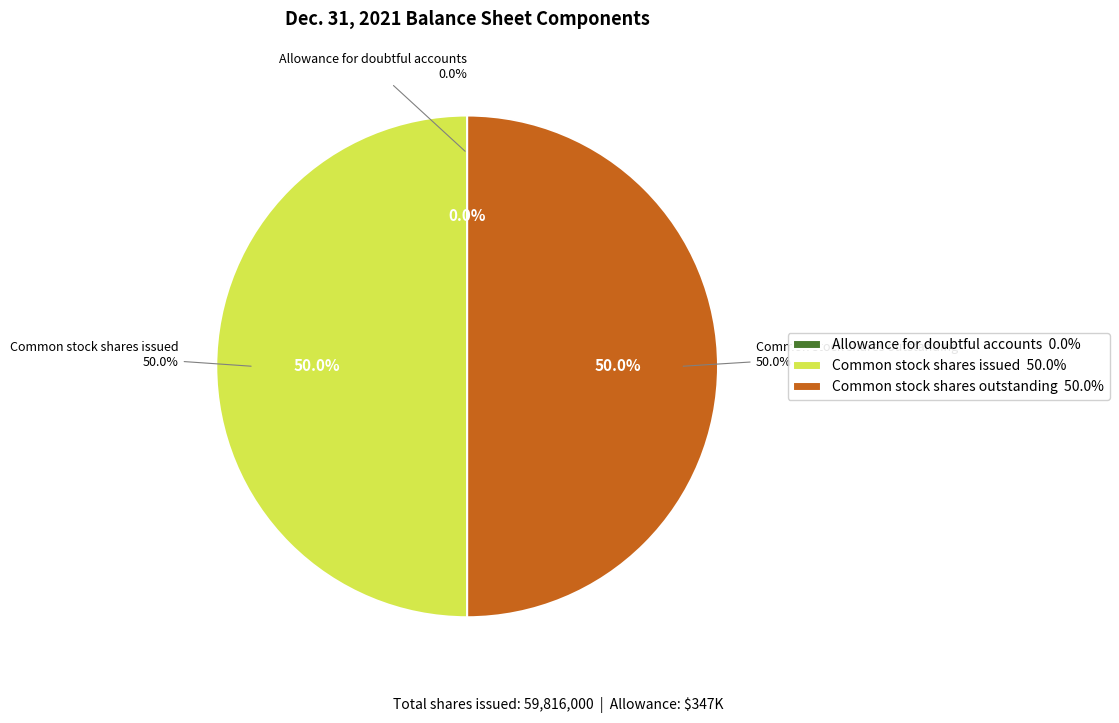

What is the change in value from Allowance for doubtful accounts to Common stock shares issued (shares)?

+59815653